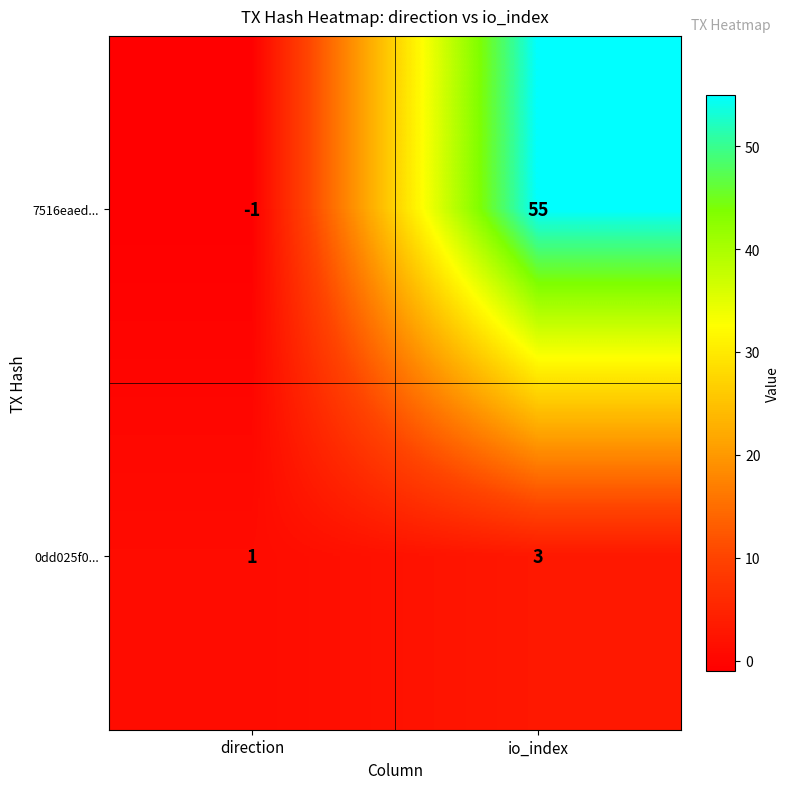

True or false: 0dd025f0... has a value of 4 at io_index.

False